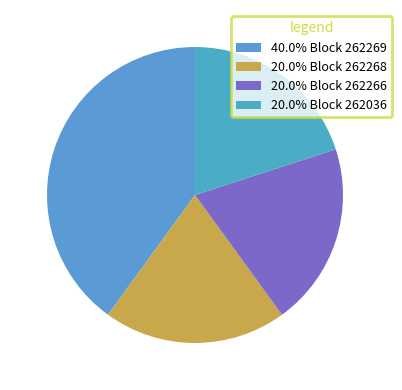

How many slices are in this pie chart?

4